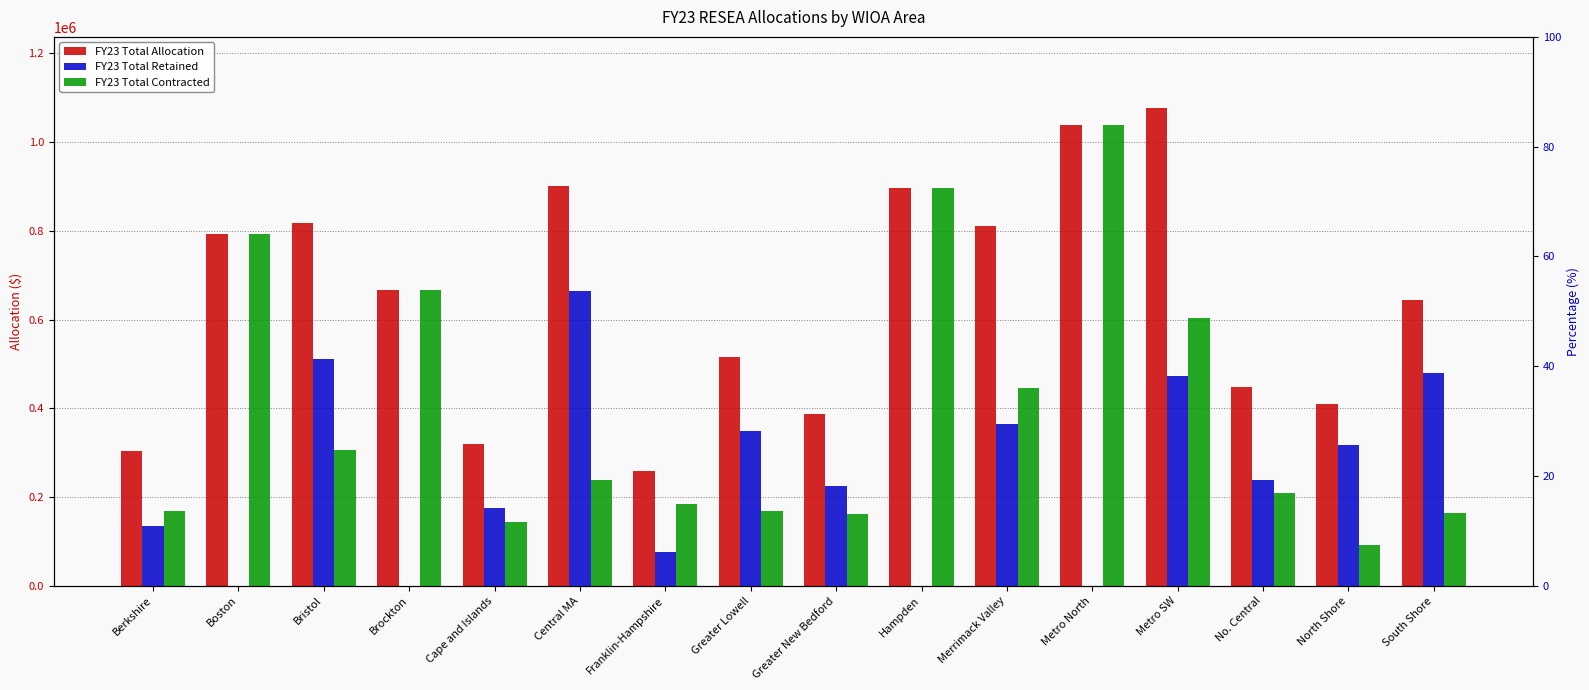

How many values in the FY23 Total Contracted series are below 237500?

8